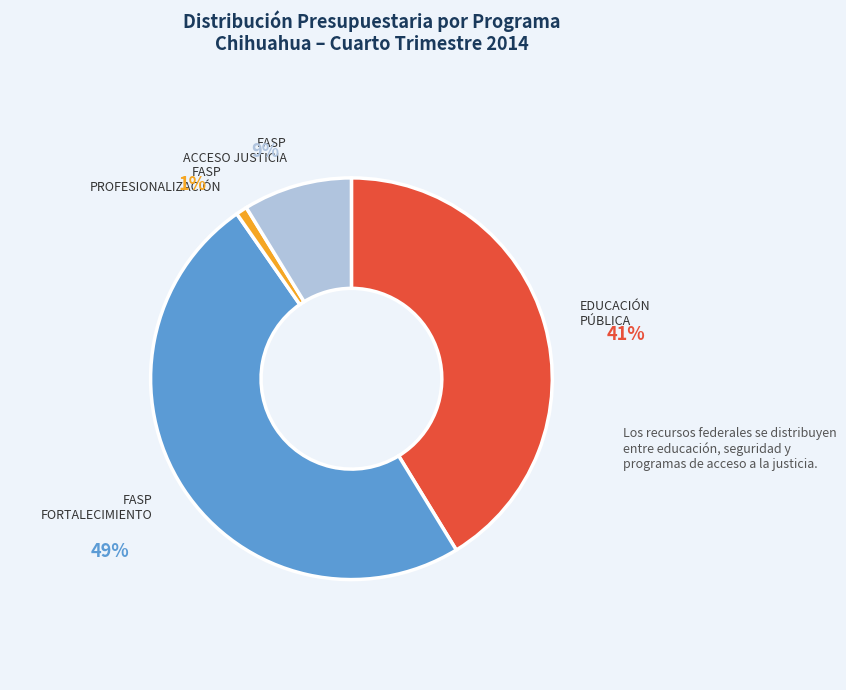

The EDUCACIÓN PÚBLICA slice represents 29% of the pie. True or false?

False